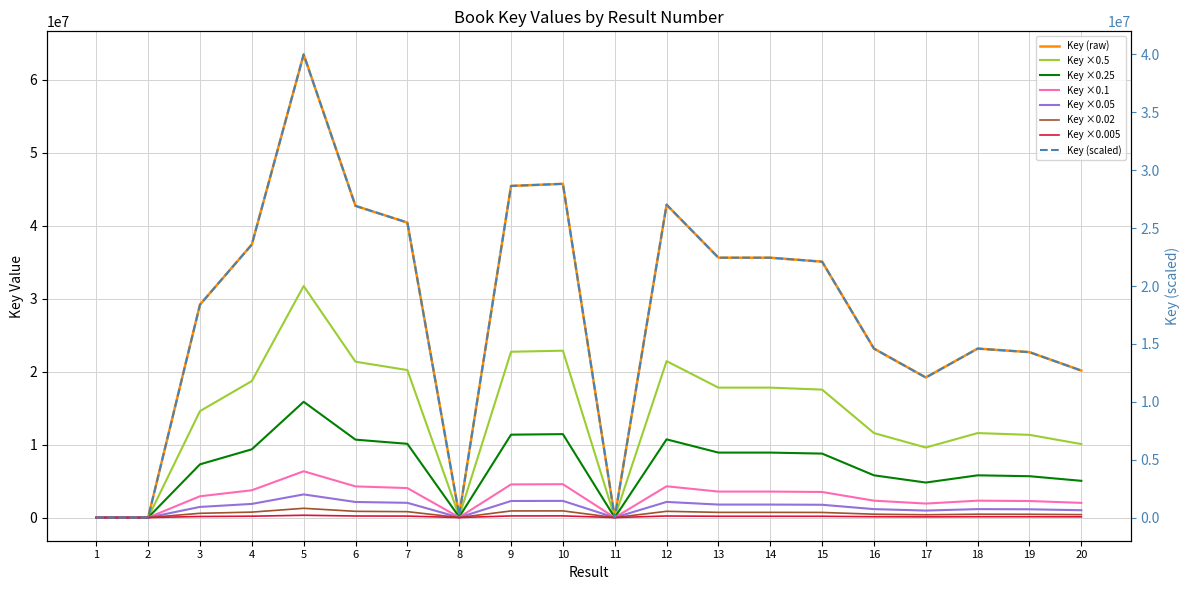

At which category does the chart reach its minimum across all series?

1